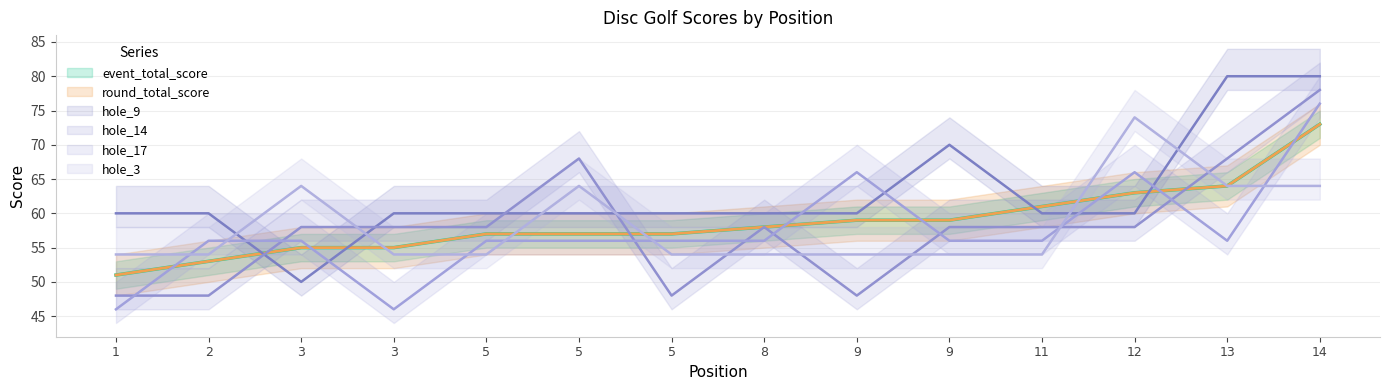

Which series has the largest total across all categories?

hole_9